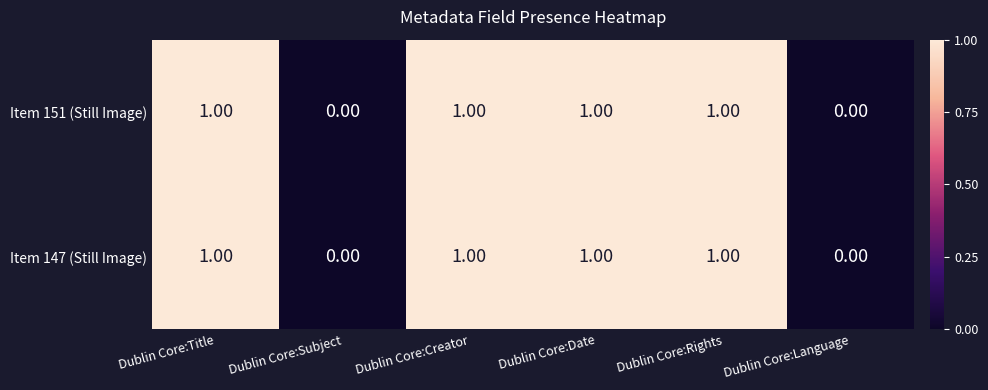

What is the sum of all Item 147 (Still Image) values?

4